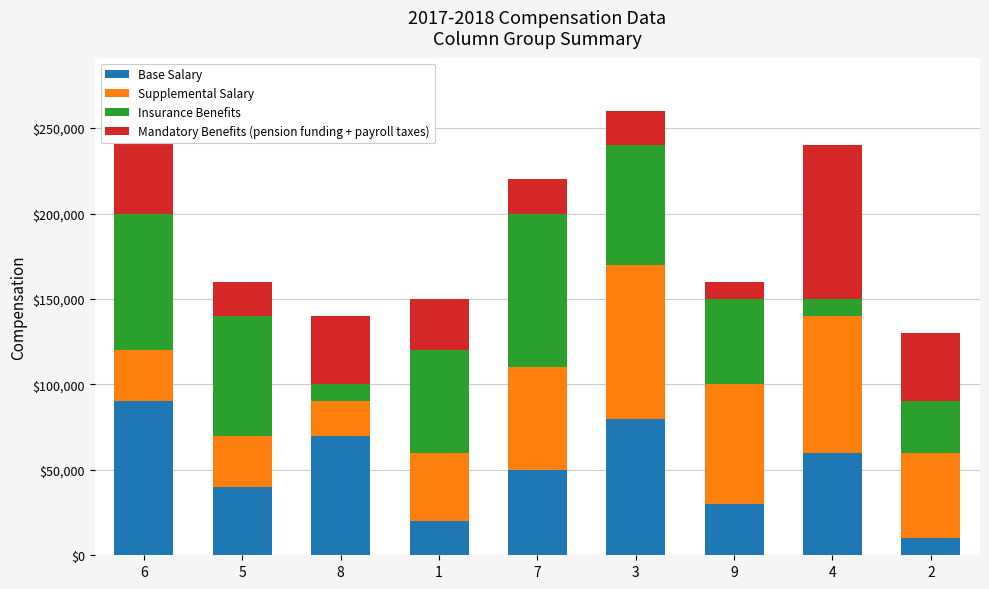

What is the total value across all series at 8?

140000